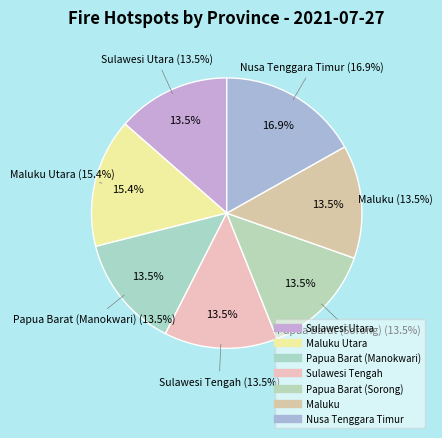

To the nearest percent, what is the average slice percentage?

14%